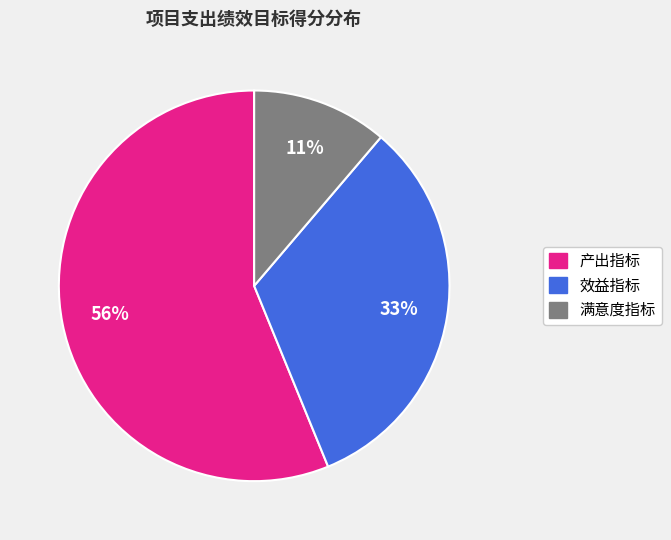

Is it true that 产出指标 is 56% of the pie?

True